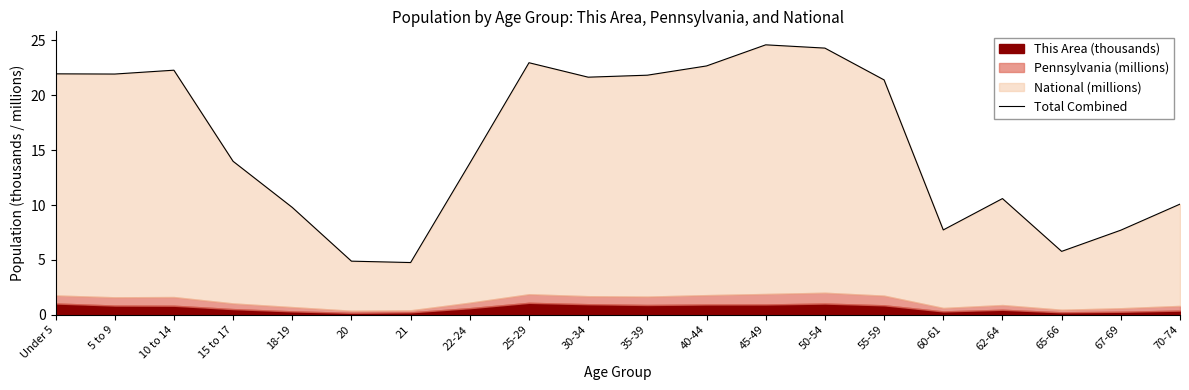

Reading left to right, transcribe all the data shown in this chart.

22.0	21.9	22.3	14.0	9.8	4.9	4.8	13.8	23.0	21.7	21.8	22.7	24.6	24.3	21.4	7.7	10.6	5.8	7.7	10.1